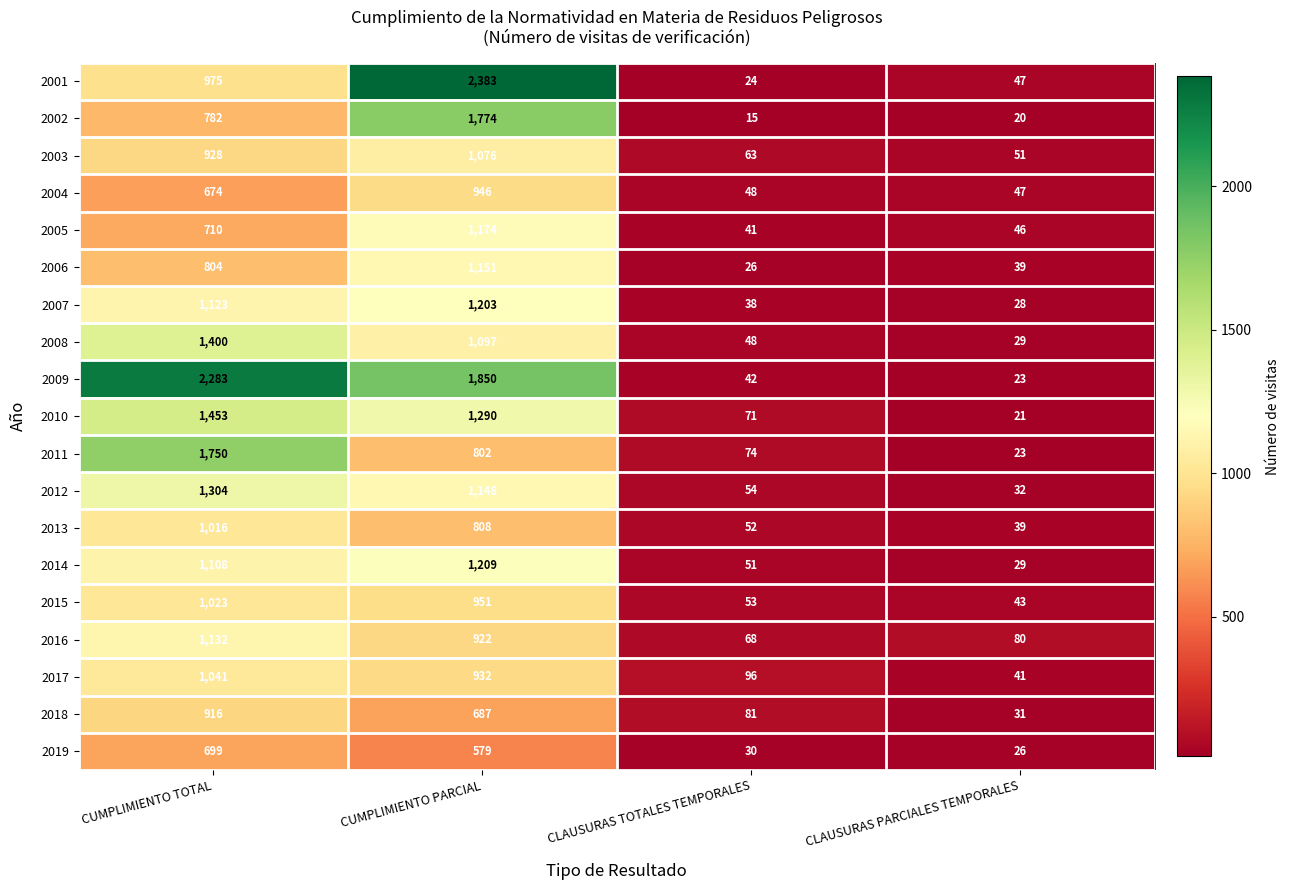

What value does the 2019 series have at CUMPLIMIENTO PARCIAL, to the nearest 100?

600